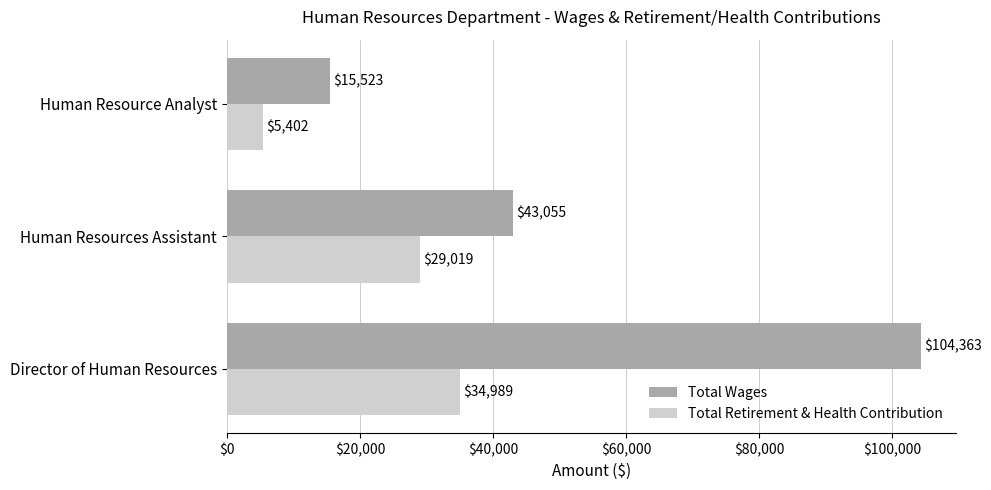

What is the minimum value for Total Retirement & Health Contribution?

5402